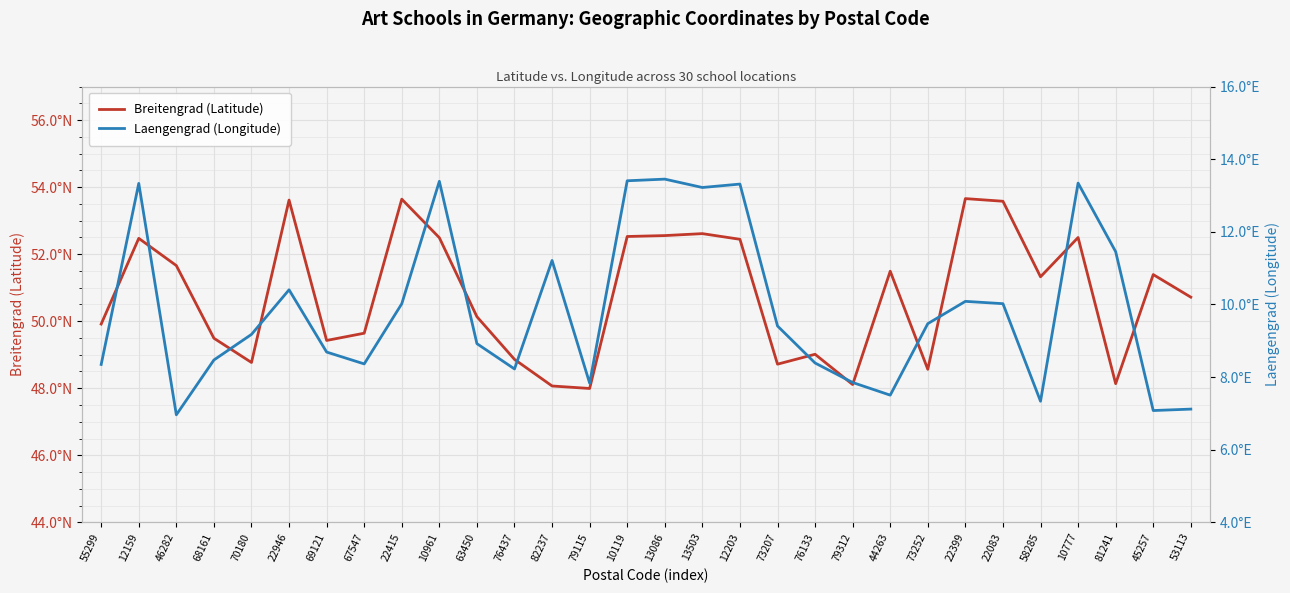

What is the label of the 6th point from the right?

22083